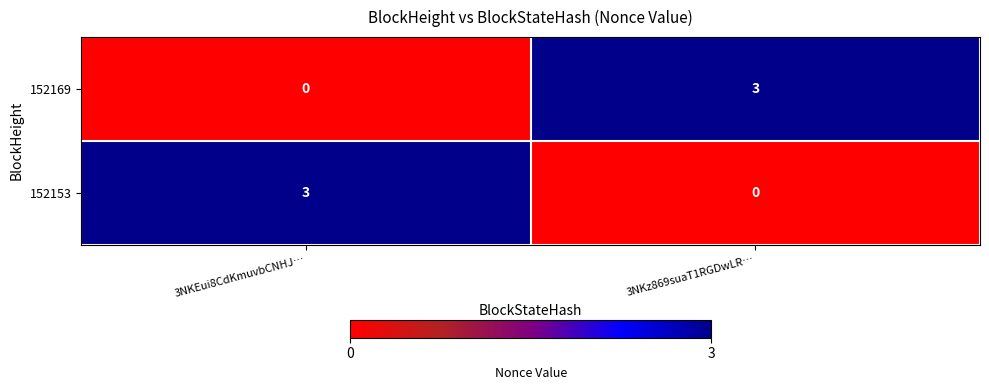

True or false: 152153 has a value of 0 at 3NKz869suaT1RGDwLR….

True